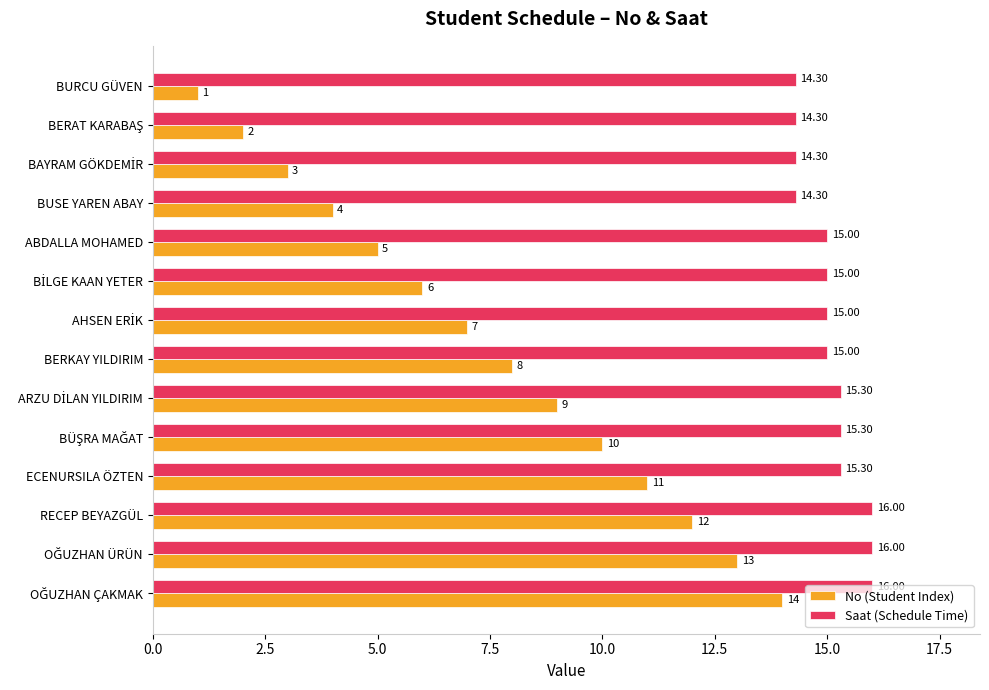

How many Saat (Schedule Time) values are between 14 and 15?

8